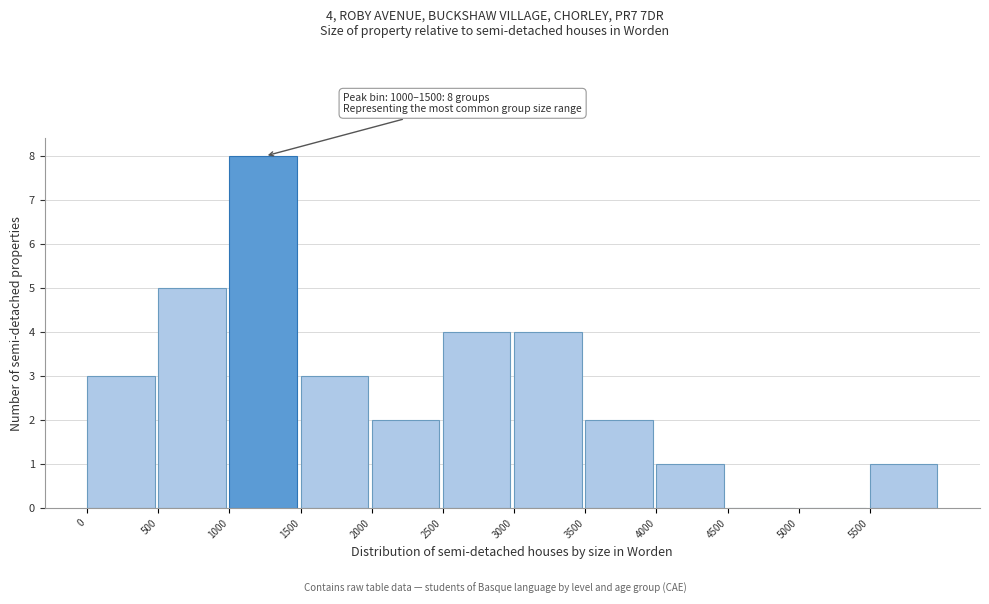

Reading left to right, list all the values displayed in this chart.

0=3	500=5	1000=8	1500=3	2000=2	2500=4	3000=4	3500=2	4000=1	4500=0	5000=0	5500=1